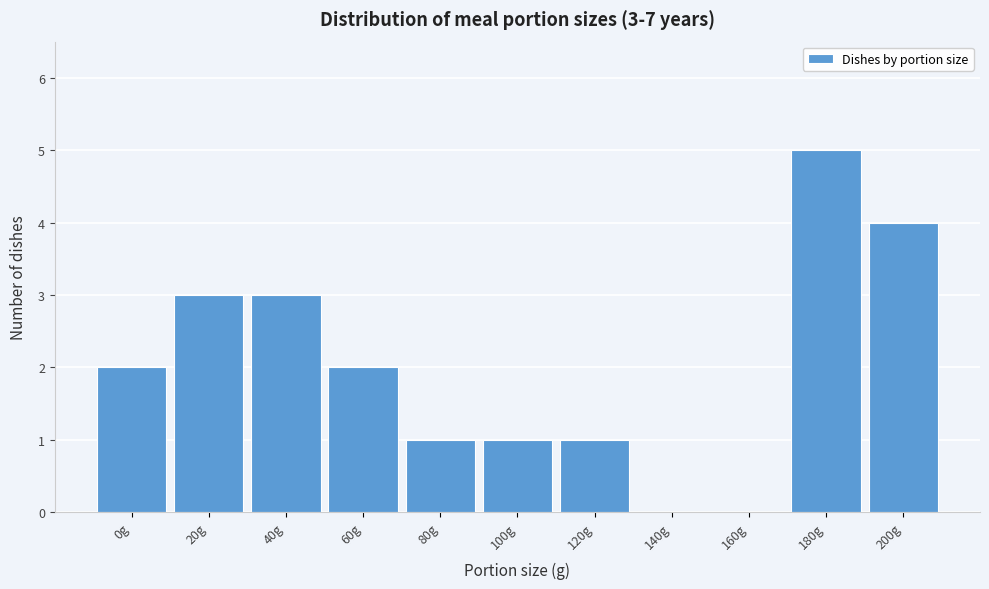

Reading left to right, transcribe all the data shown in this chart.

0g=2	20g=3	40g=3	60g=2	80g=1	100g=1	120g=1	140g=0	160g=0	180g=5	200g=4